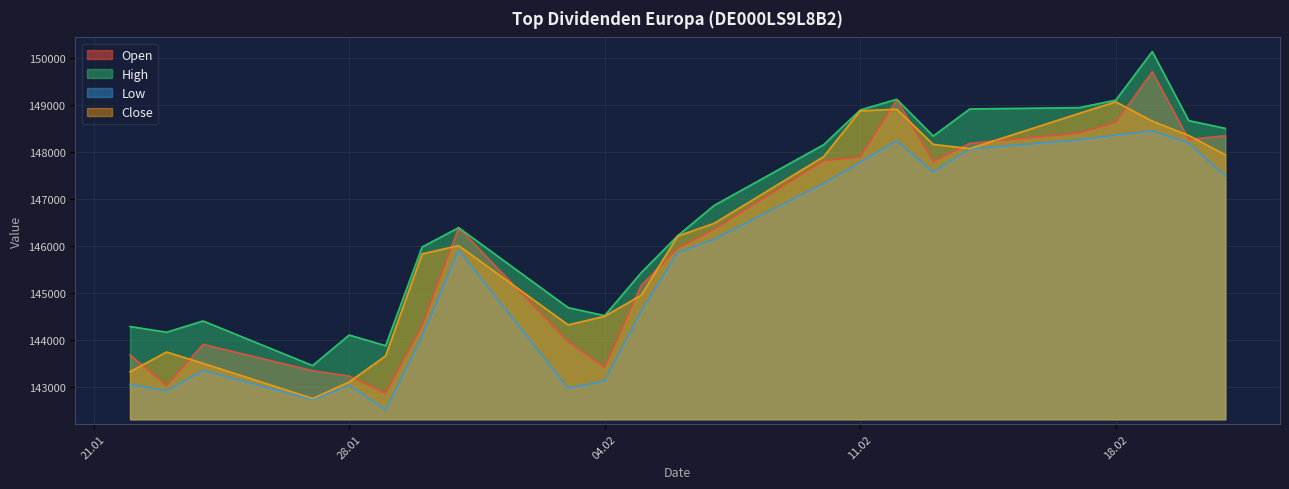

What value does the High series have at 28.01, to the nearest 50?

144100